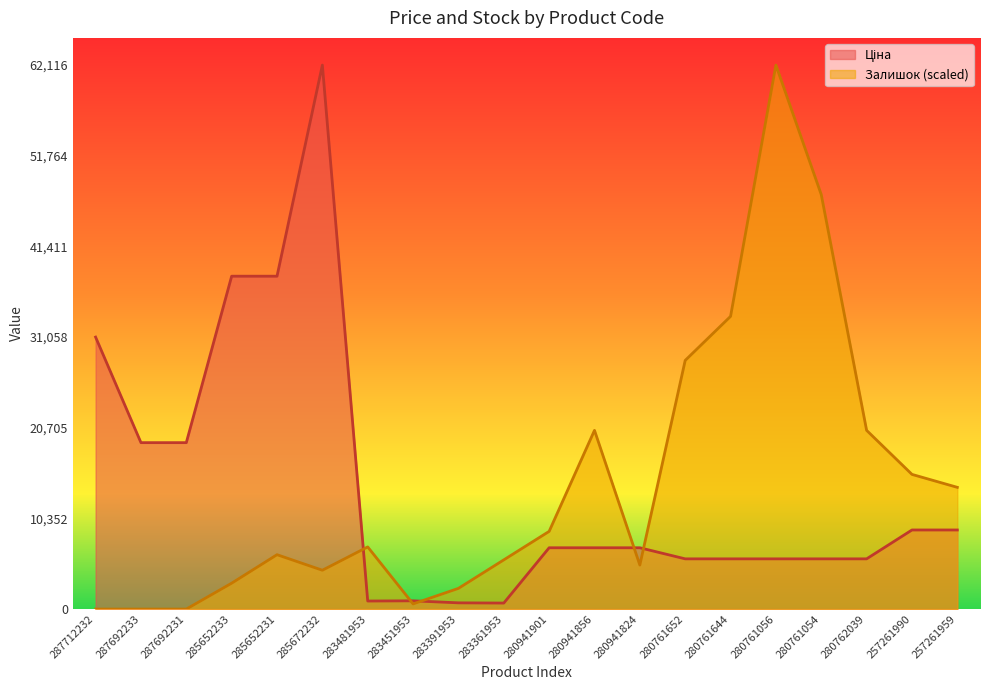

How many lines are shown in the chart?

2